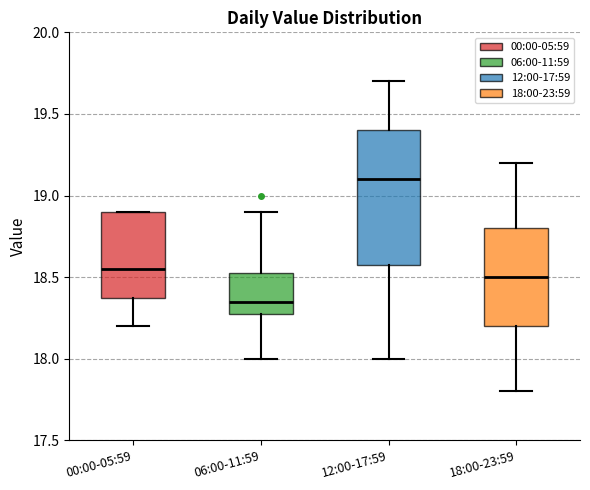

Reading left to right, read every box against the y-axis: the position of its median line, the range the box covers, and the ends of its whiskers. The values are not printed on the chart, so give them approximately, as read against the axis.

00:00-05:59: median 18.55, box 18.40 to 18.90, whiskers 18.20 to 18.90
06:00-11:59: median 18.35, box 18.30 to 18.55, whiskers 18.00 to 18.90
12:00-17:59: median 19.10, box 18.60 to 19.40, whiskers 18.00 to 19.70
18:00-23:59: median 18.50, box 18.20 to 18.80, whiskers 17.80 to 19.20